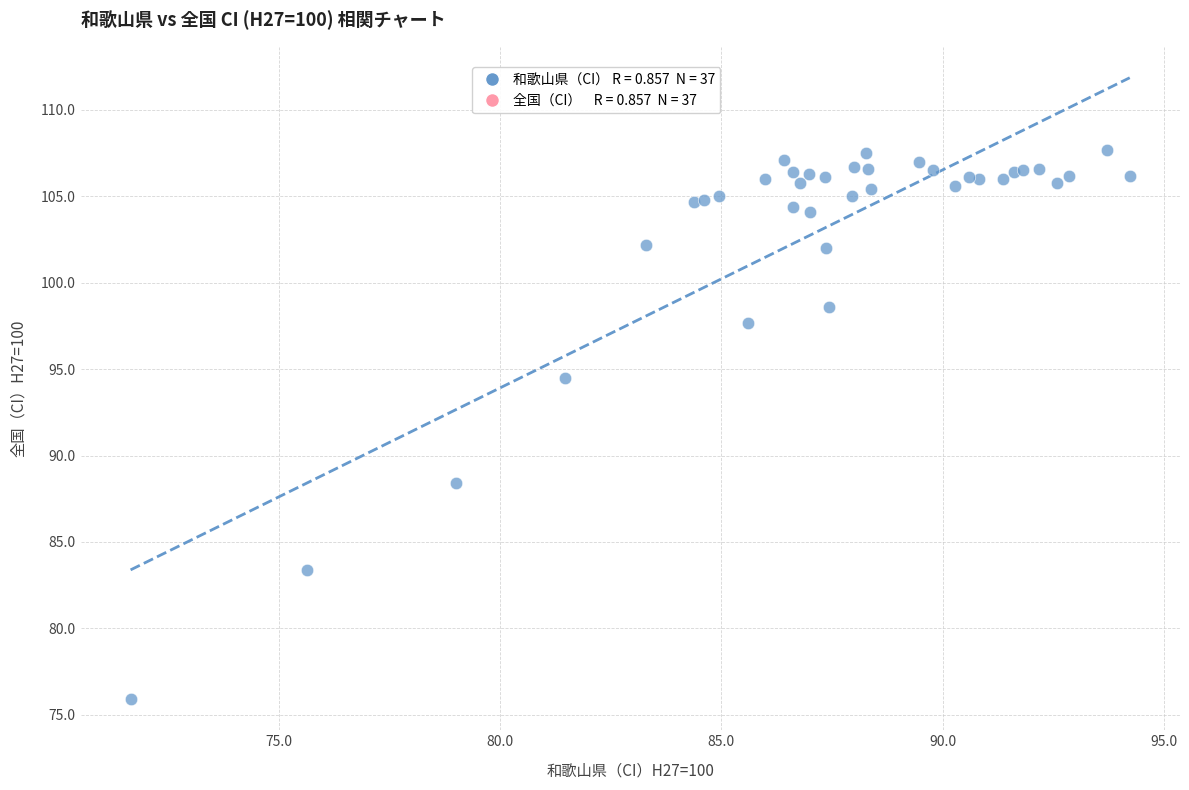

What Y value in the scatter plot is closest to 91?

88.4